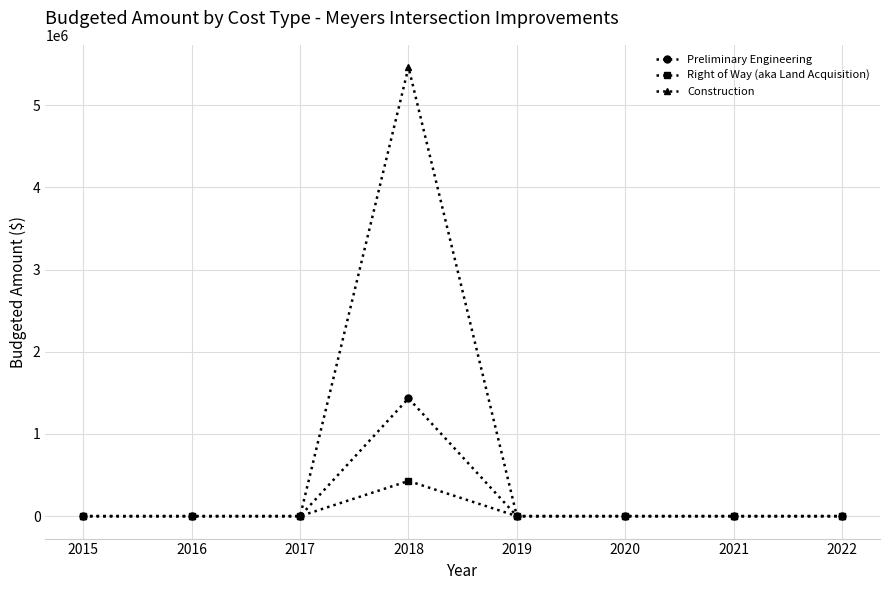

At 2018, list the series in order from largest to smallest.

Construction, Preliminary Engineering, Right of Way (aka Land Acquisition)